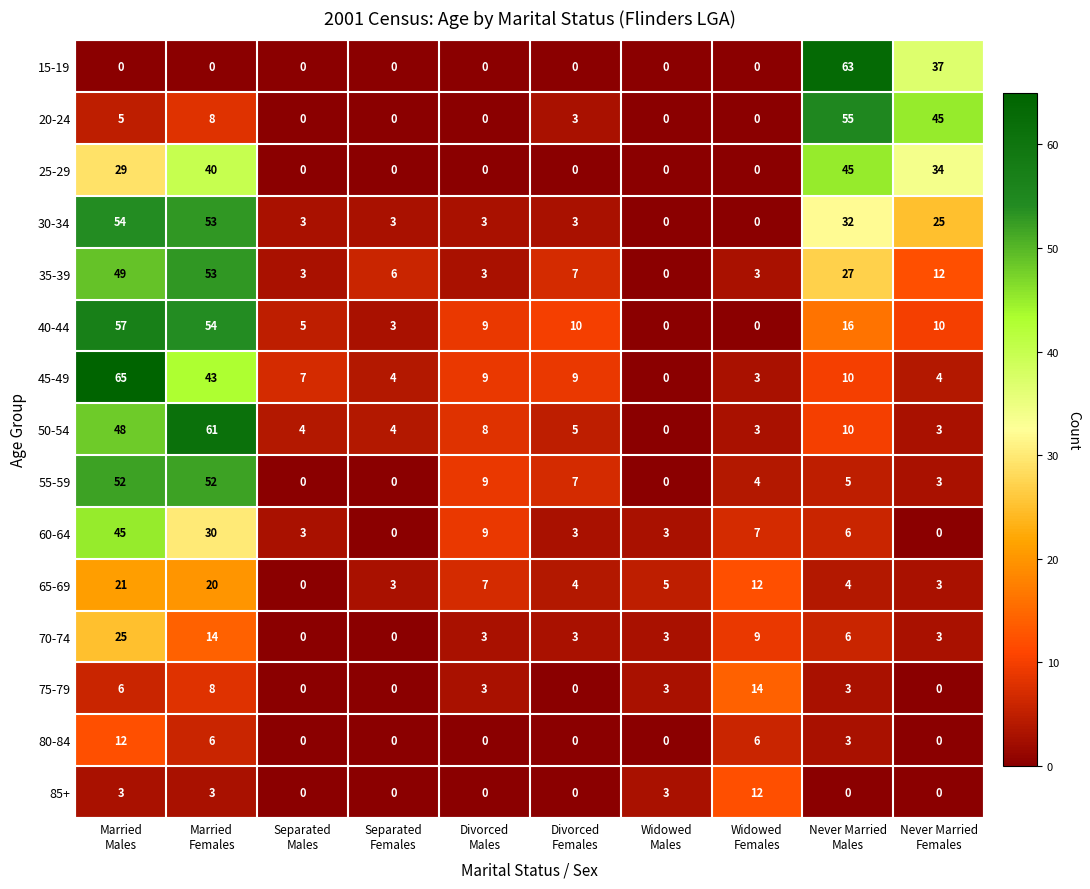

What is the difference between the maximum and minimum values in the 40-44 series?

57